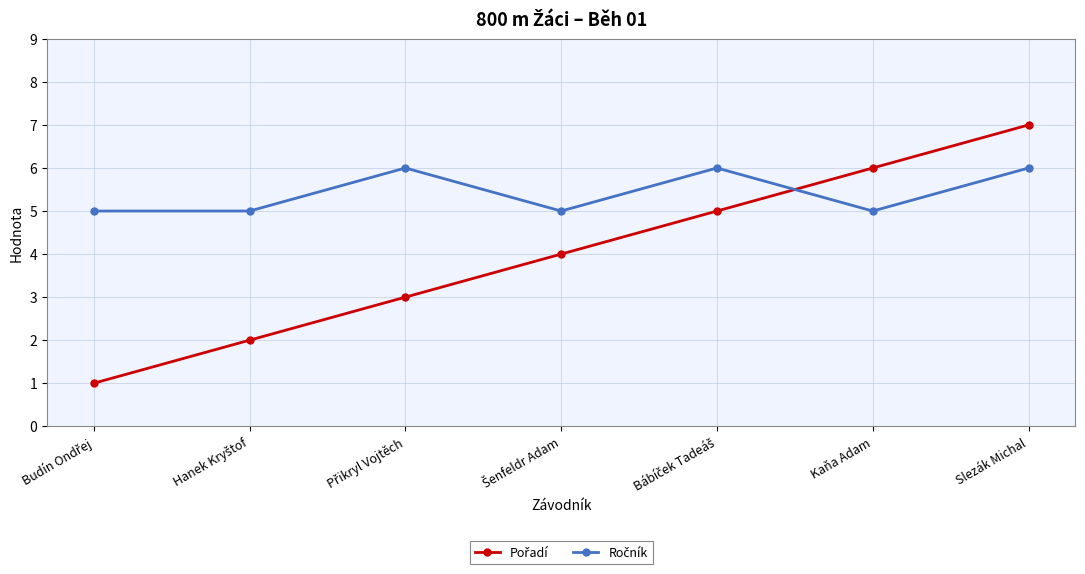

What is the maximum value shown in the chart?

7